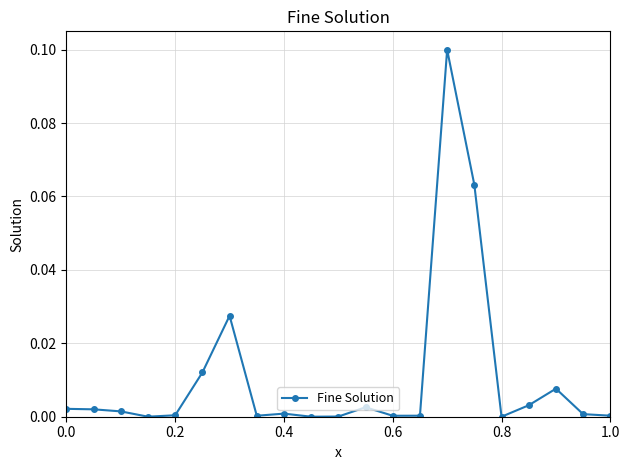

True or false: there are more than 0 points higher than both neighbors.

True